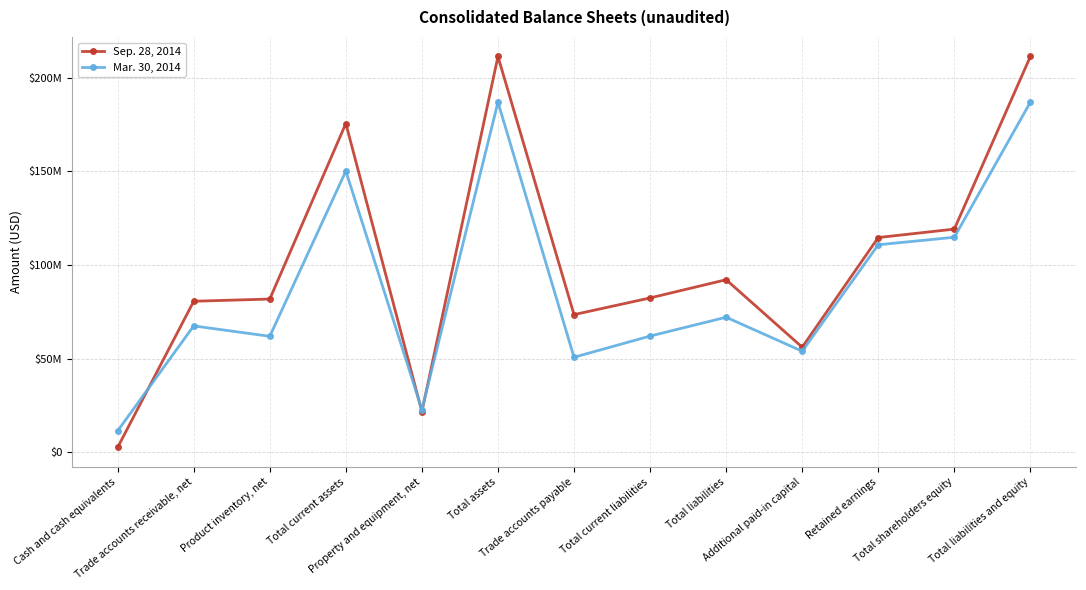

What is the difference between the highest and lowest values at Additional paid-in capital?

2141900